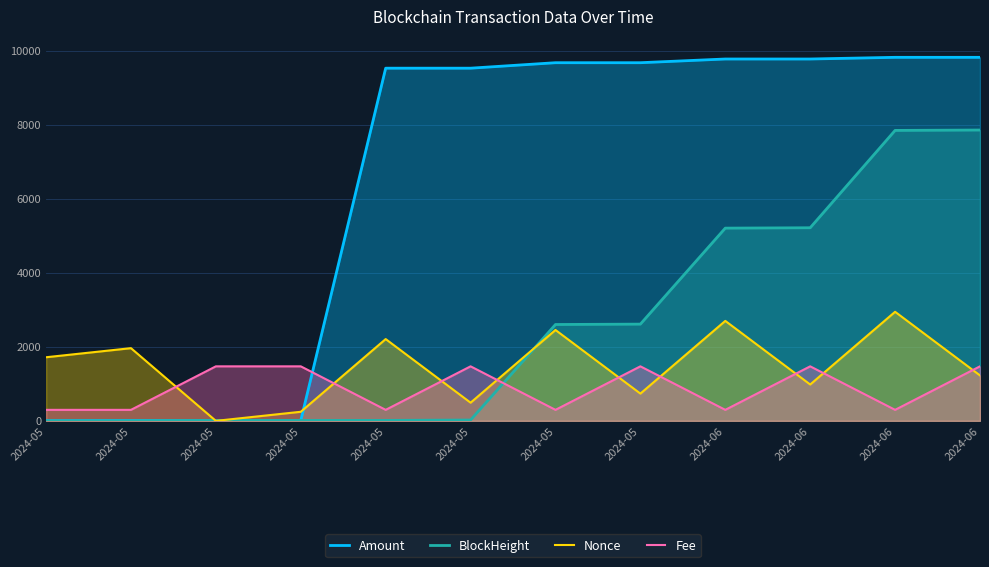

Rank the series at 2024-05 from lowest to highest value.

BlockHeight, Amount, Fee, Nonce